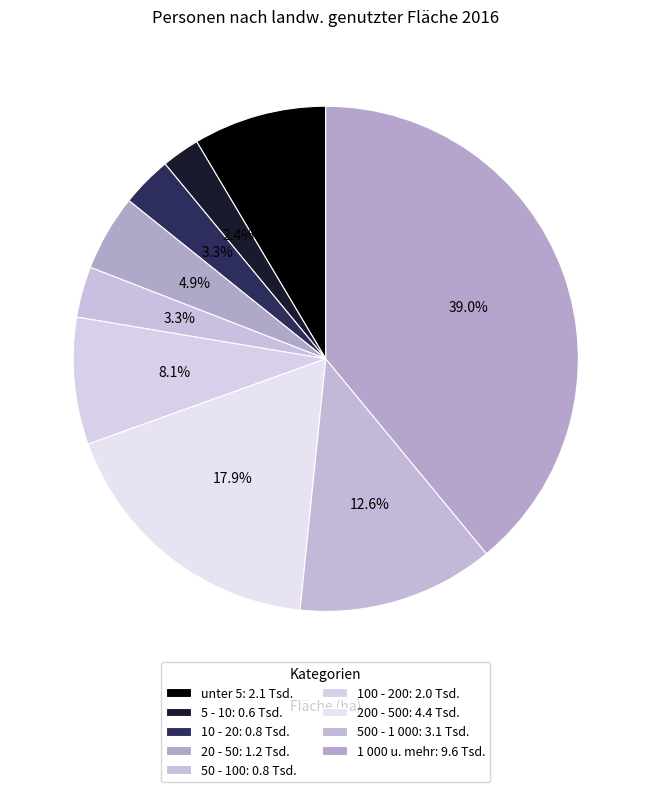

To the nearest percent, what is the combined percentage of 5 - 10 and 10 - 20?

6%